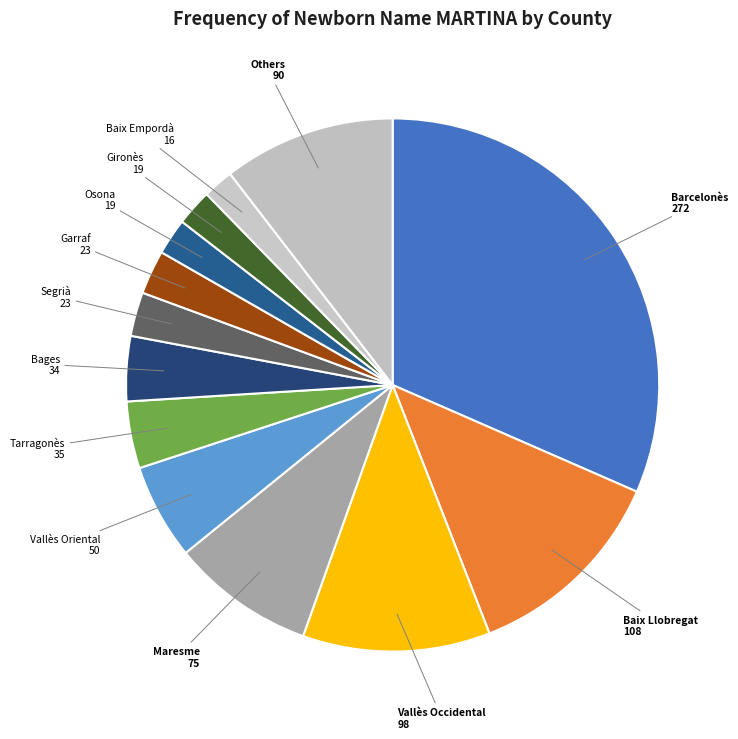

The Bages slice represents 4% of the pie. True or false?

True